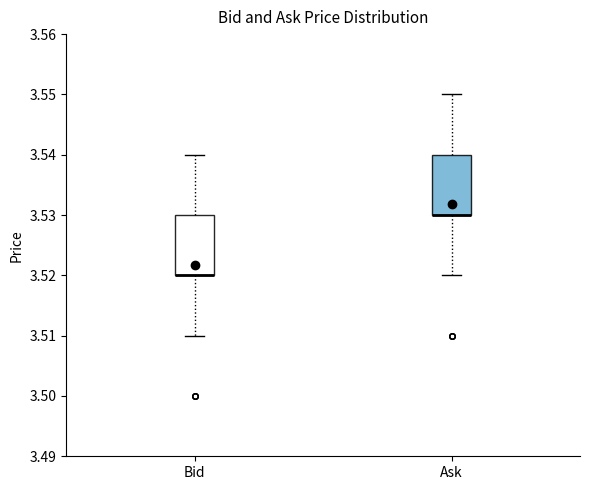

Reading left to right, transcribe this box plot: for each box, give where its median line is, the range the box spans, and where its two whiskers end, as read against the y-axis. The values are not printed on the chart, so give them approximately, as read against the axis.

Bid: median 3.52 (drawn on the box's lower edge), box 3.52 to 3.53, whiskers 3.51 to 3.54
Ask: median 3.53 (drawn on the box's lower edge), box 3.53 to 3.54, whiskers 3.52 to 3.55